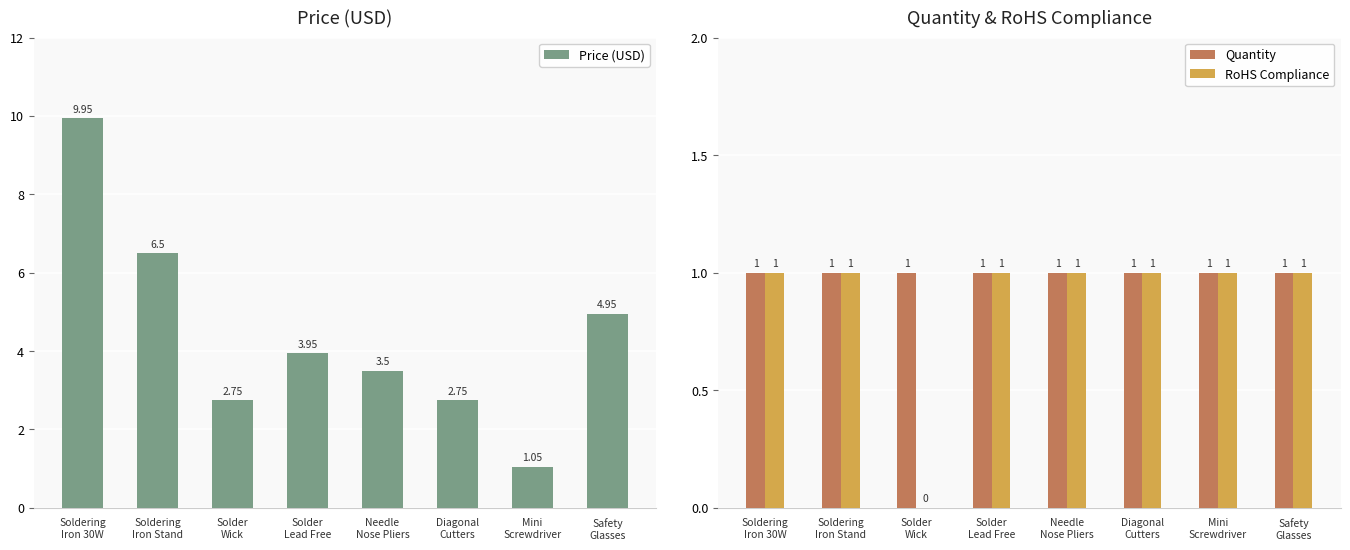

What is the difference between the Price (USD) values at Solder
Lead Free and Safety
Glasses?

1.0